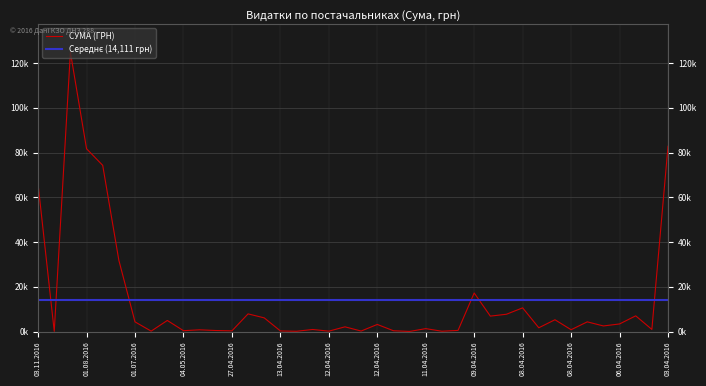

Where does the data first go above 2493?

03.11.2016